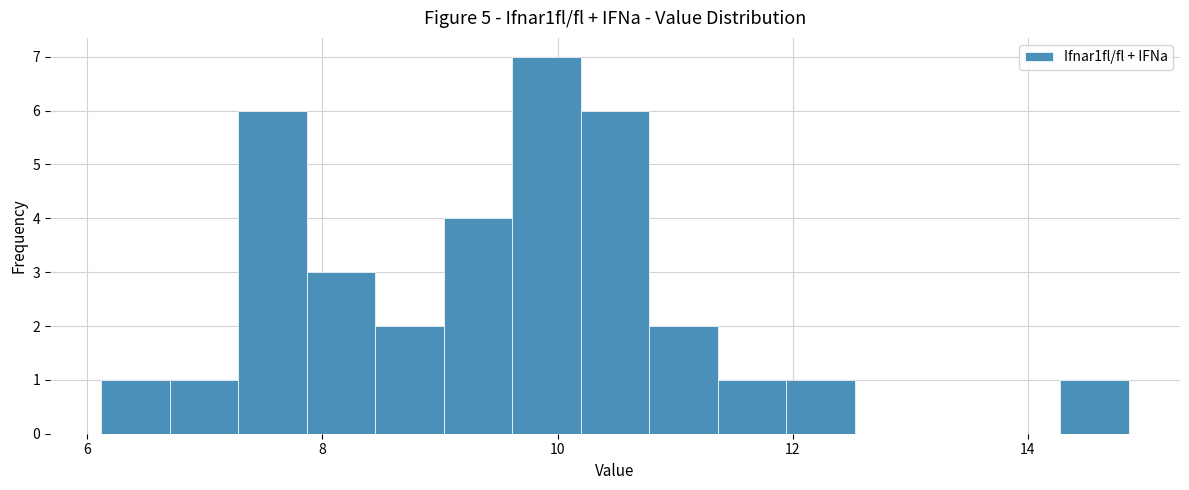

Read against the x-axis, roughly where is the centre of the tallest bar?

10.0